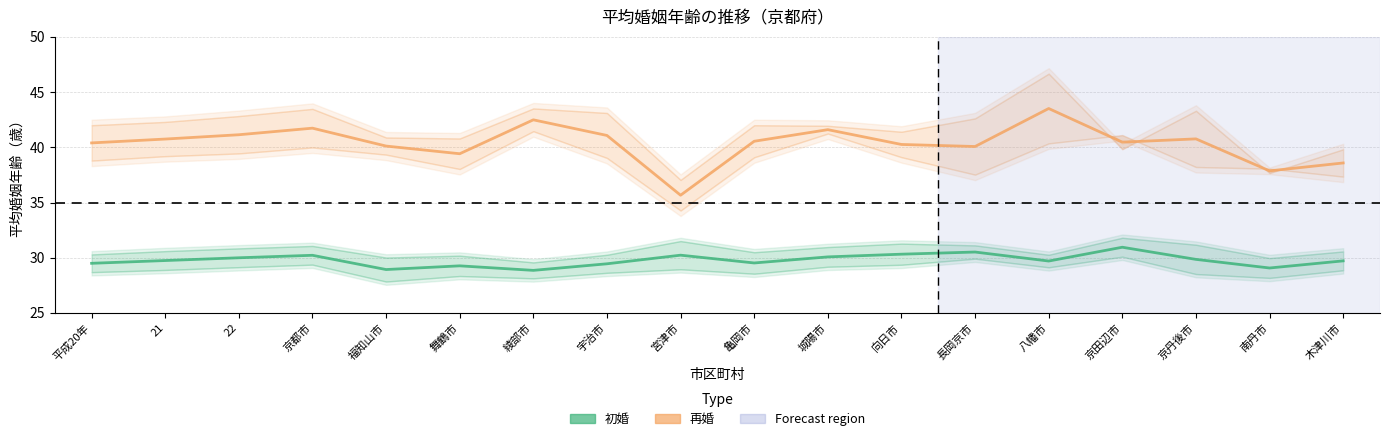

True or false: 再婚（夫・妻平均） and 初婚（夫・妻平均） intersect in this chart.

False